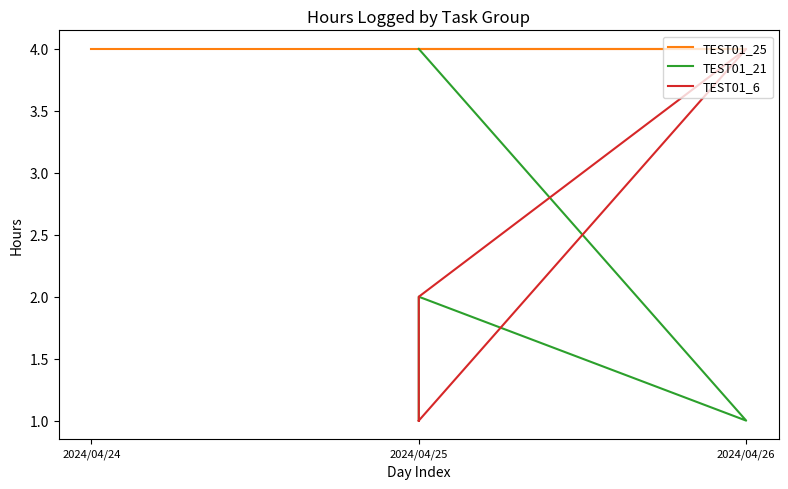

How many interior local peaks does the TEST01_21 series have?

1